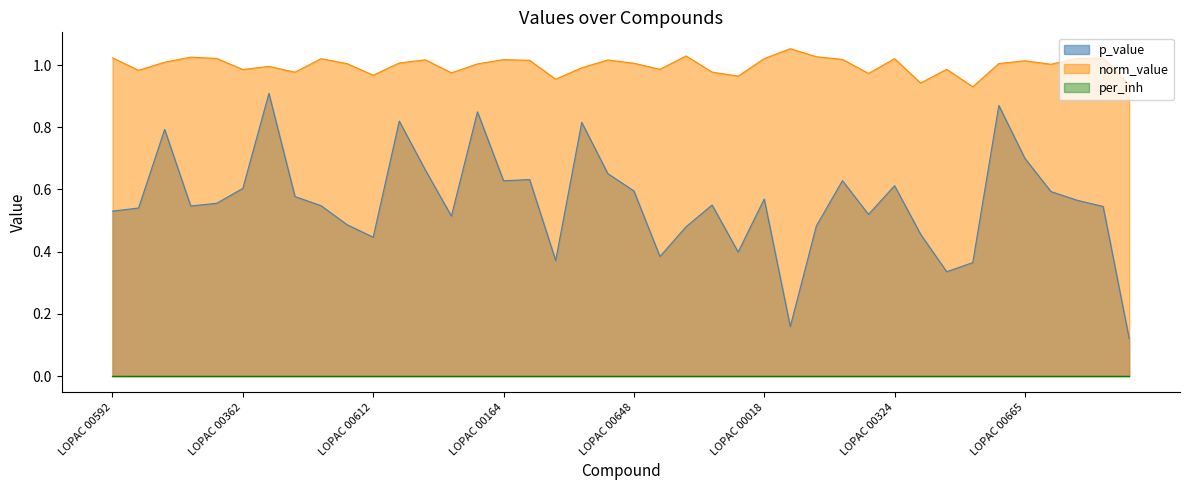

At which label does norm_value reach its peak?

LOPAC 00651